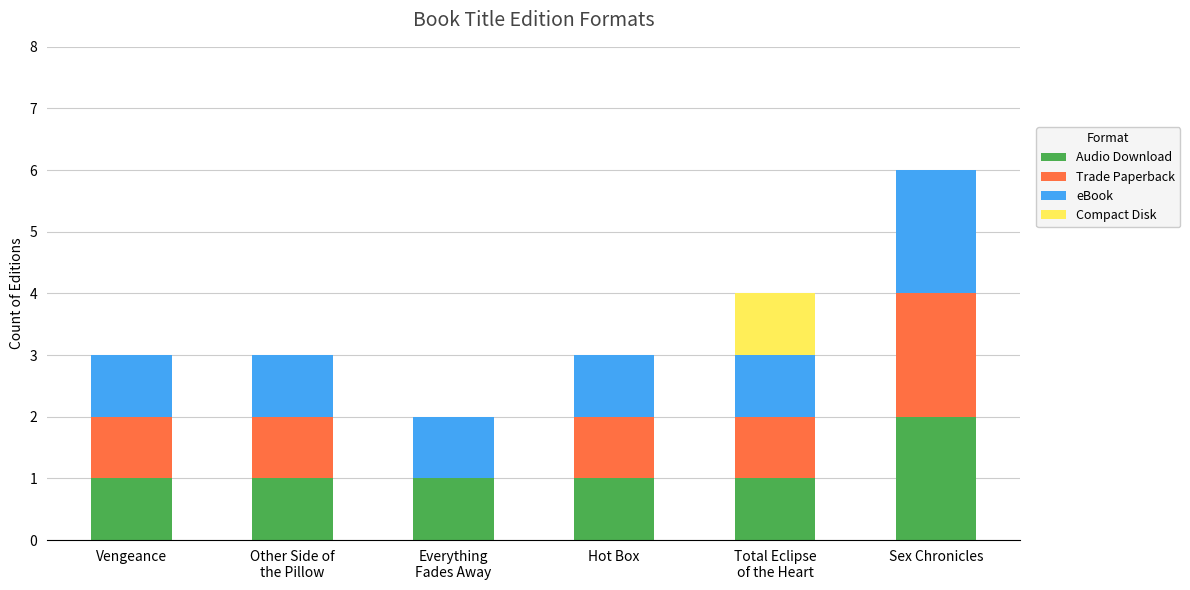

At which label does Audio Download reach its peak?

Sex Chronicles